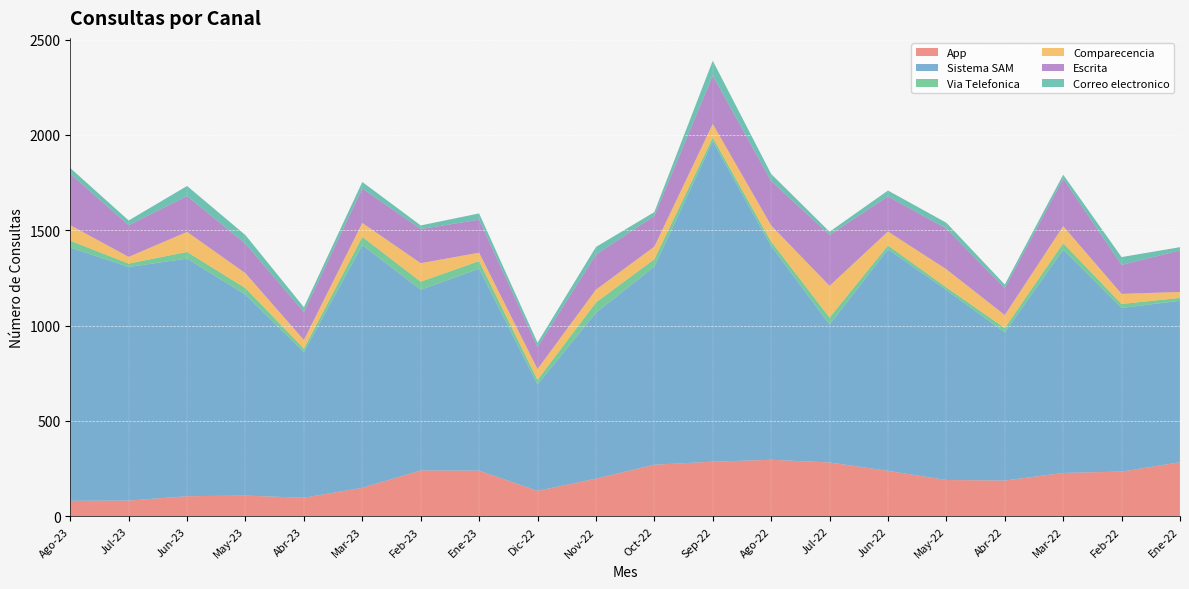

Reading right to left, extract all data points from this chart.

App: 283	234	227	187	190	238	282	296	286	270	197	133	239	240	149	97	108	105	82	81
Sistema SAM: 847	858	1171	777	996	1162	723	1121	1680	1039	870	558	1059	948	1273	764	1054	1246	1225	1328
Via Telefonica: 15	21	34	23	14	20	37	23	20	39	54	24	40	42	43	18	34	35	18	36
Comparecencia: 31	53	89	68	95	73	166	85	71	66	67	57	44	97	73	45	78	105	35	81
Escrita: 218	152	249	141	214	184	267	233	254	161	184	115	173	179	181	147	155	188	166	270
Correo electronico: 17	41	21	19	30	31	17	37	78	20	40	23	33	19	34	25	45	53	25	30